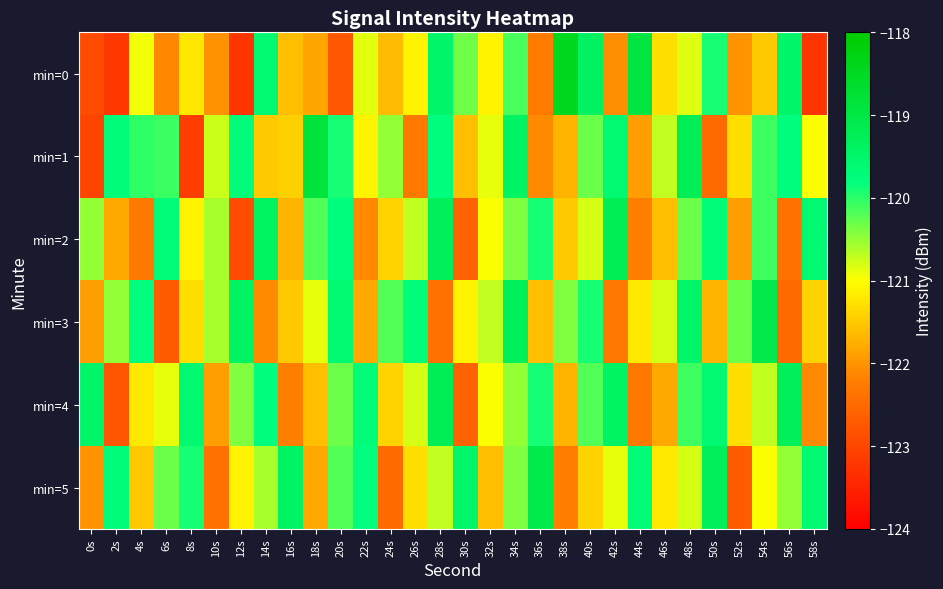

How many data points does each series have?

30